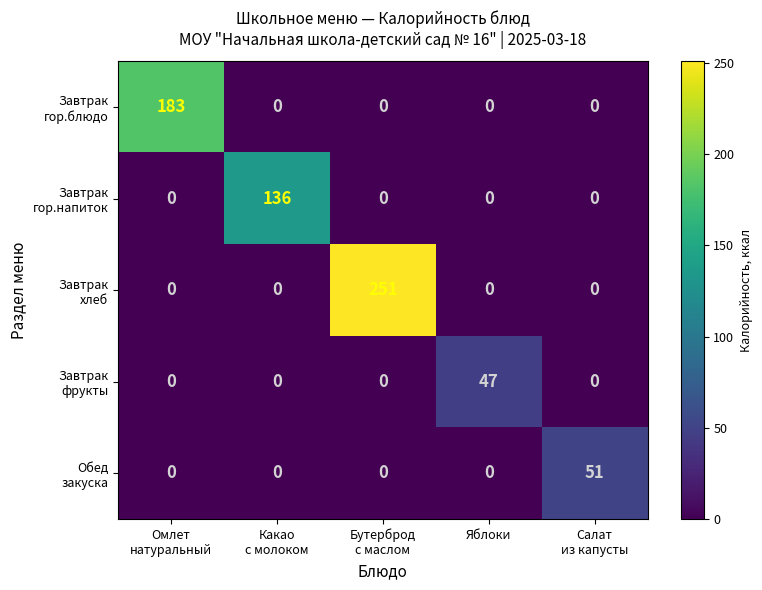

What is the greatest value displayed?

251